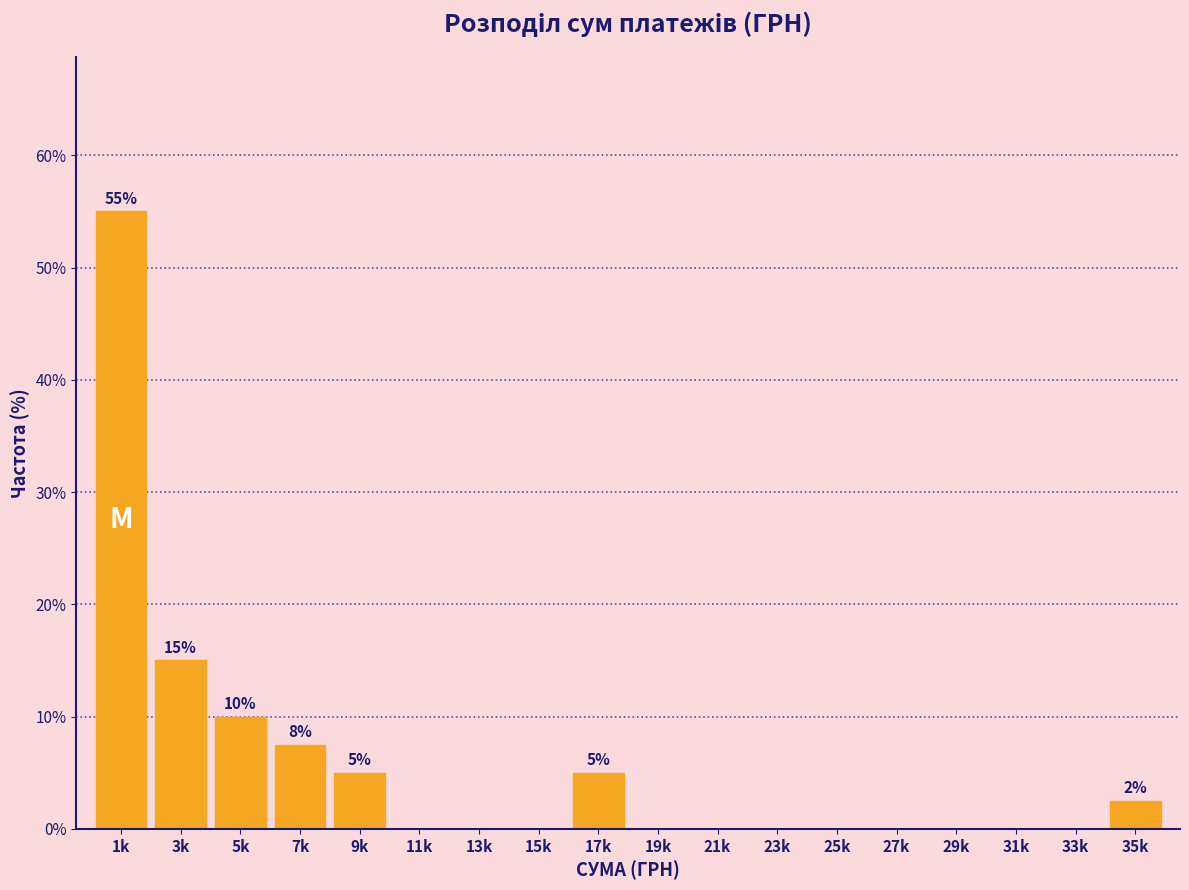

Reading right to left, extract all data points from this chart.

35k=2.5	33k=0.0	31k=0.0	29k=0.0	27k=0.0	25k=0.0	23k=0.0	21k=0.0	19k=0.0	17k=5.0	15k=0.0	13k=0.0	11k=0.0	9k=5.0	7k=7.5	5k=10.0	3k=15.0	1k=55.0